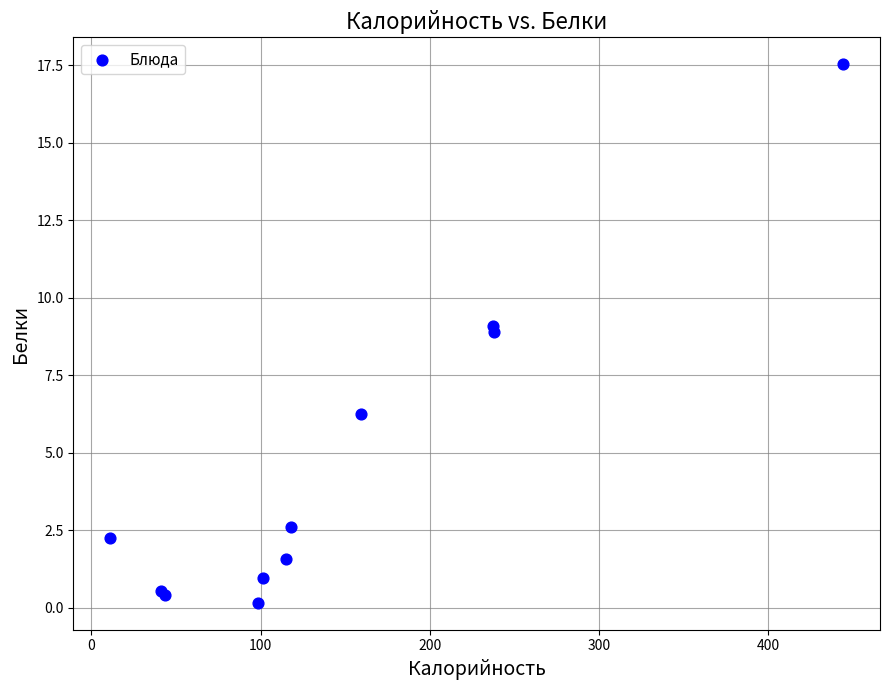

What Y value in the scatter plot is closest to 8?

8.9